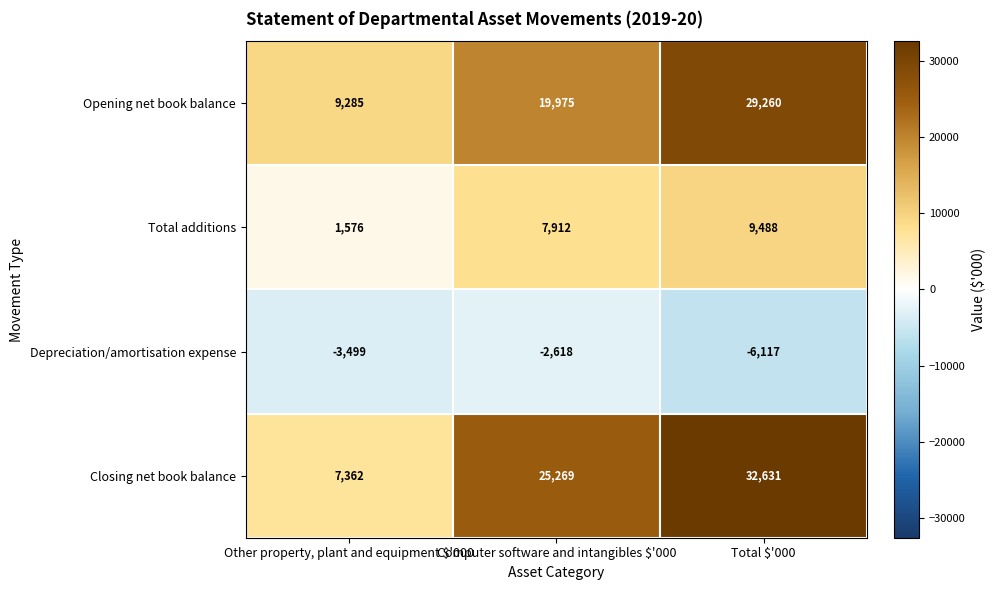

Which series has the largest range (max minus min)?

Closing net book balance